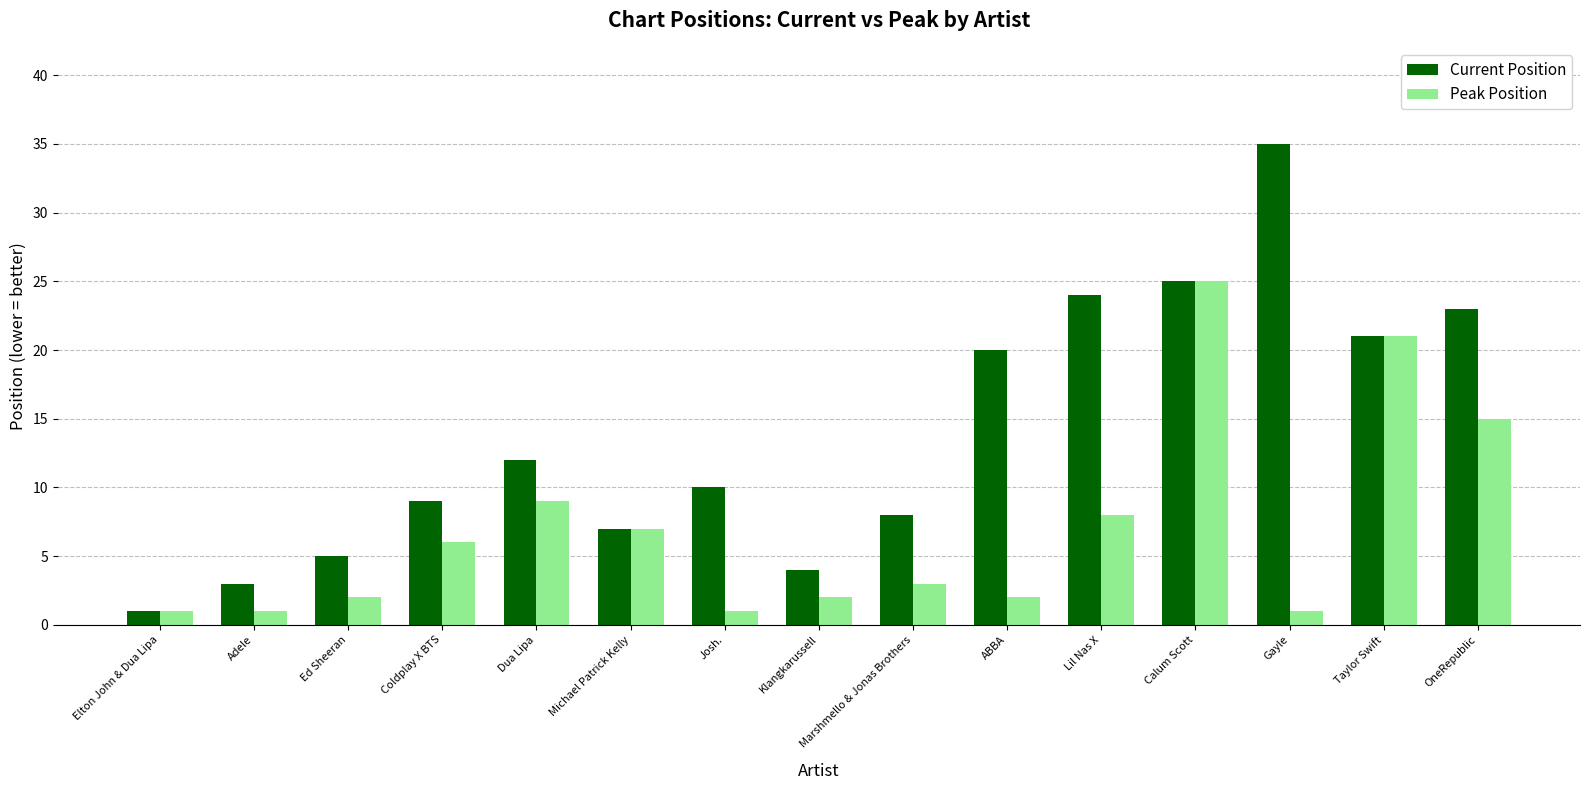

Where does the Current Position series first go above 10?

Dua Lipa